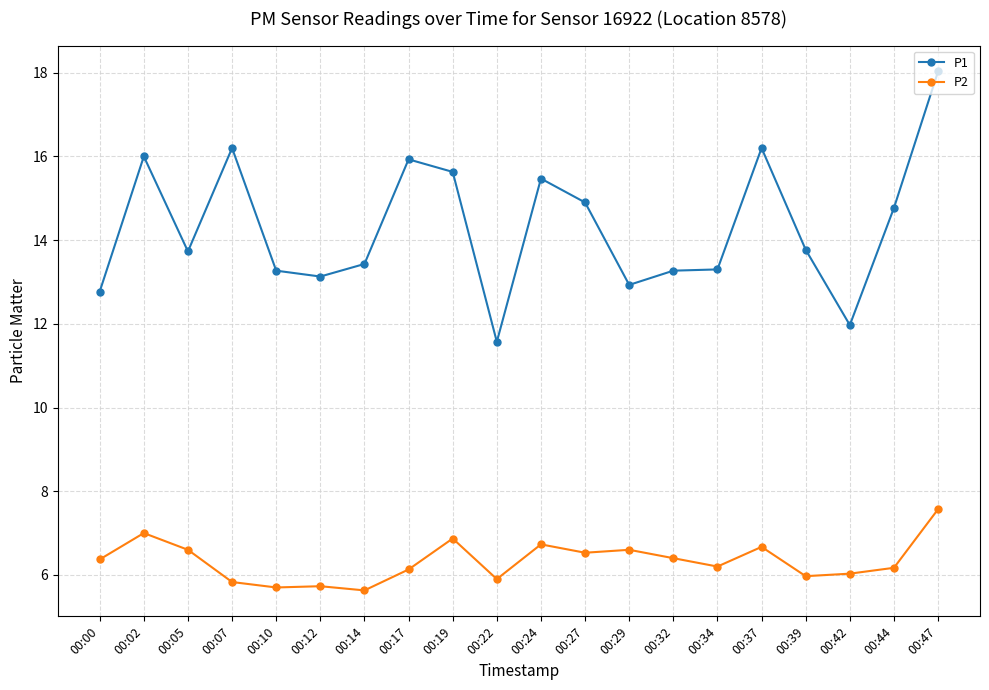

What is the value of the P2 point at the 8th from the left?

6.1